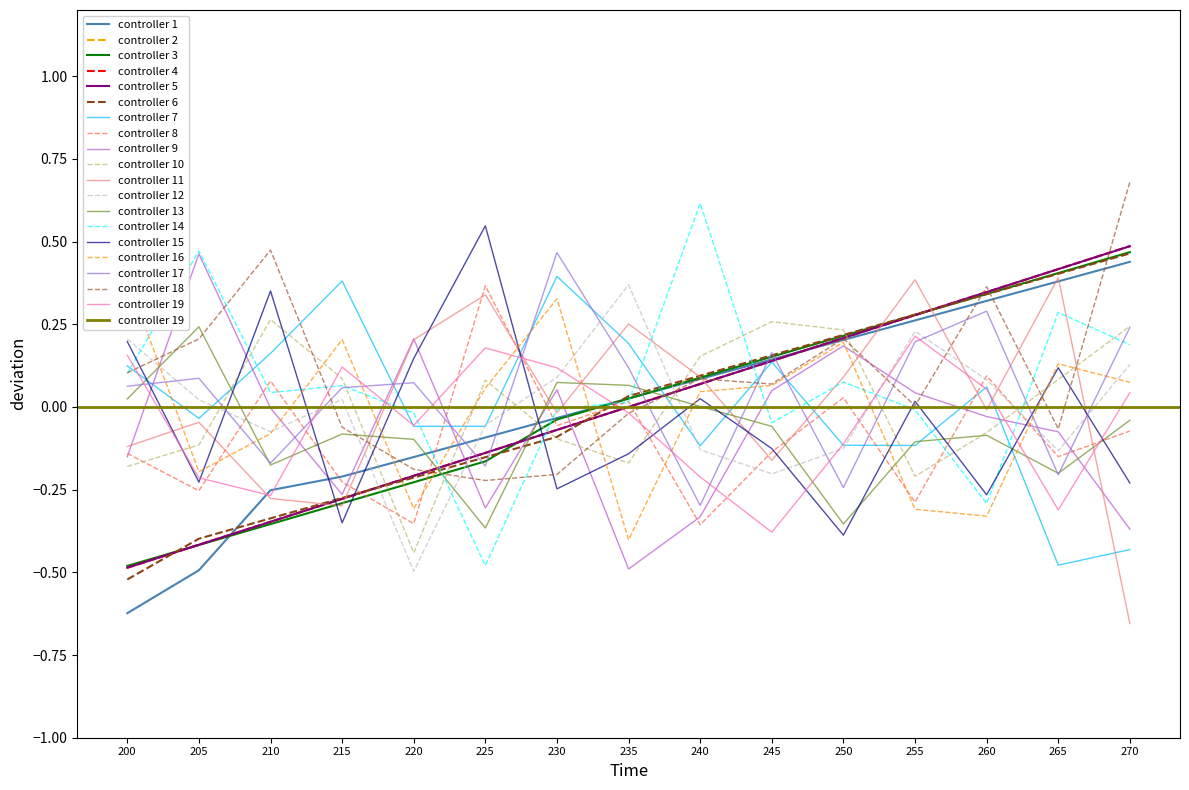

At which label does NXX_range_1 reach its peak?

270